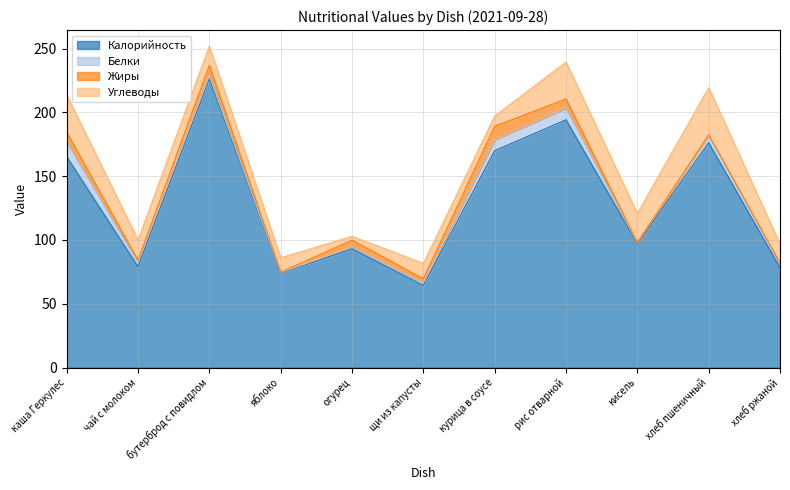

How many data points in Калорийность are less than 97?

5